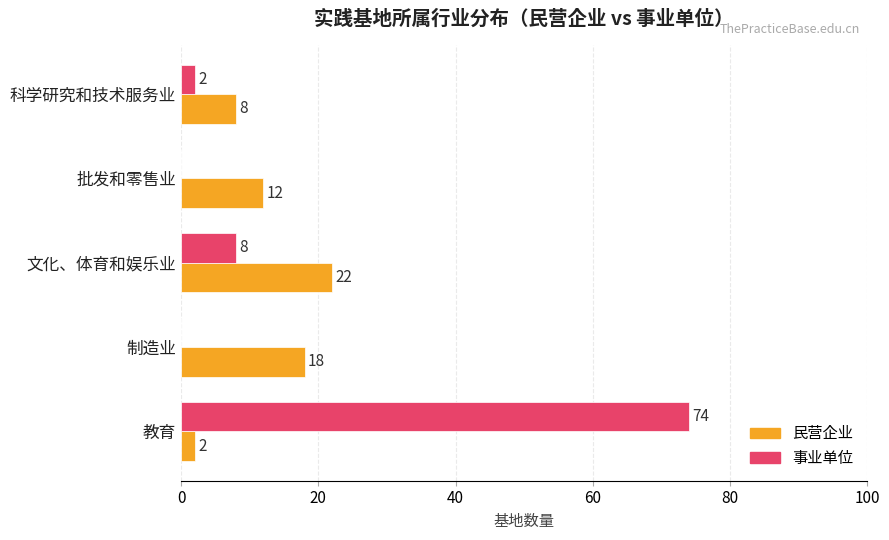

The 民营企业 series shows 8 at 科学研究和技术服务业. True or false?

True